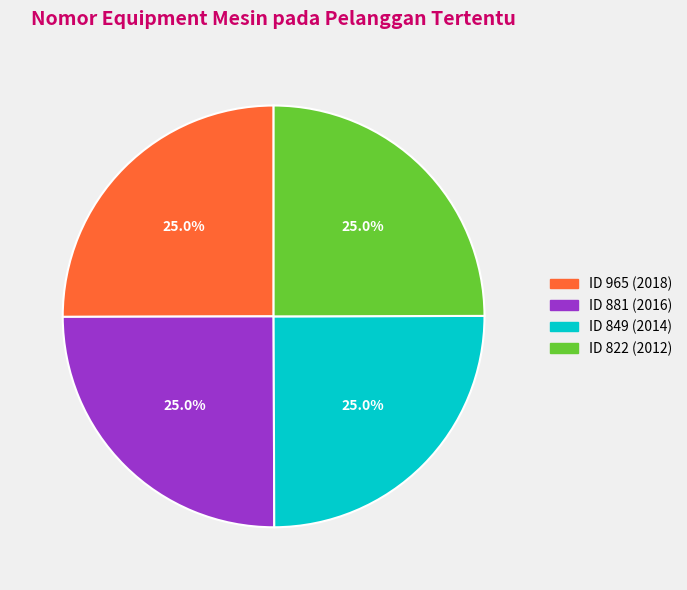

Is there a majority slice in this chart?

No